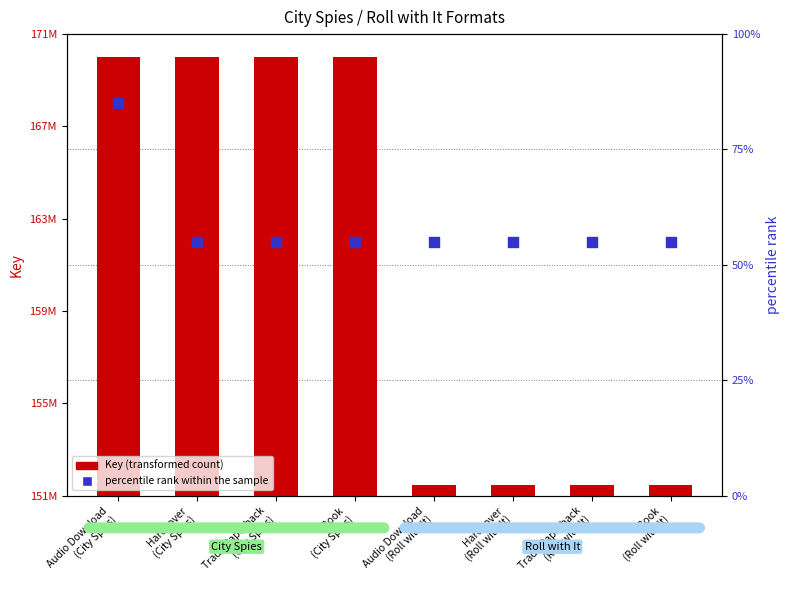

At which category is the sum across all series the highest?

Audio Download
(City Spies)